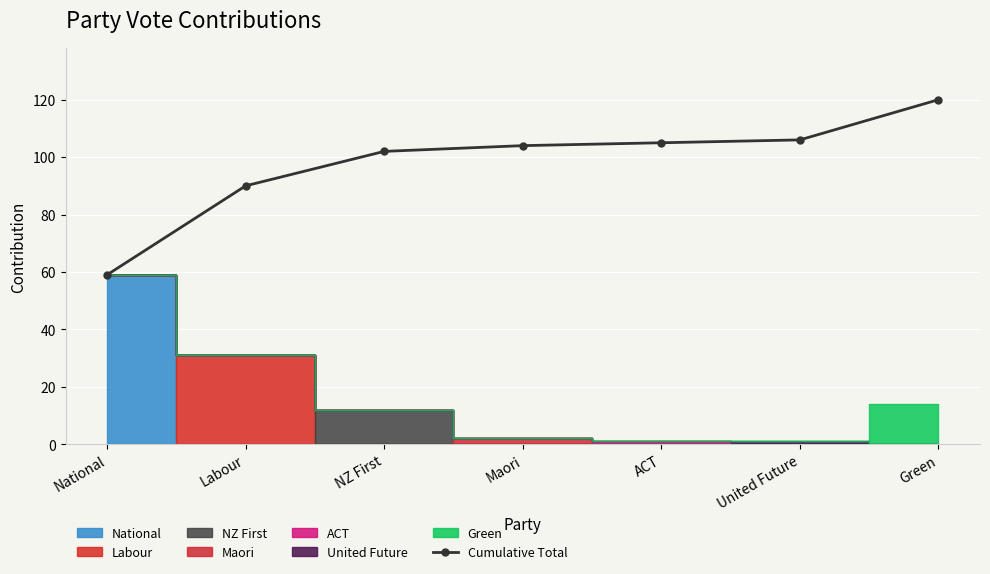

What is the difference between the values at ACT and Maori?

1